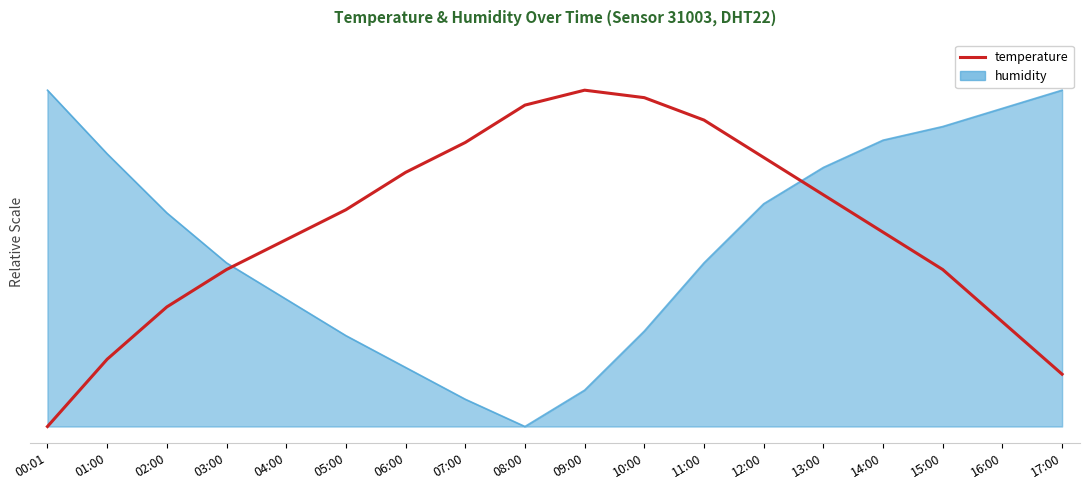

Reading right to left, extract all data points from this chart.

15.6	31.1	46.7	57.8	68.9	80.0	91.1	97.8	100.0	95.6	84.4	75.6	64.4	55.6	46.7	35.6	20.0	0.0